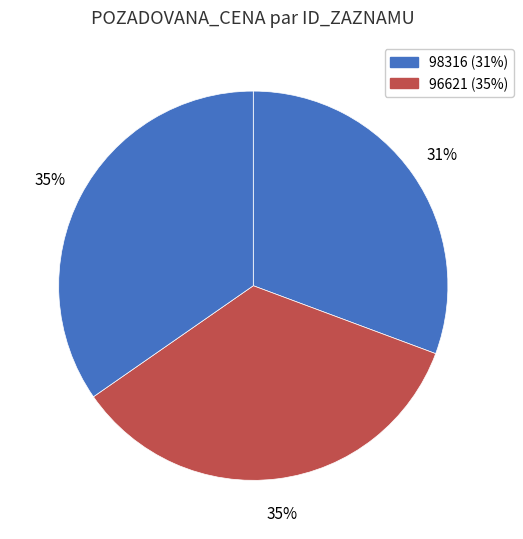

How many segments does this pie chart have?

3